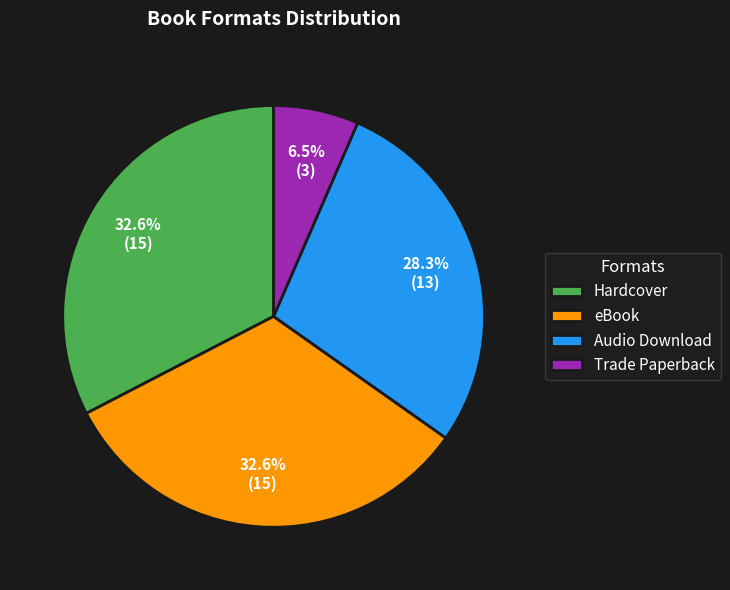

Is it true that Hardcover is 26% of the pie?

False